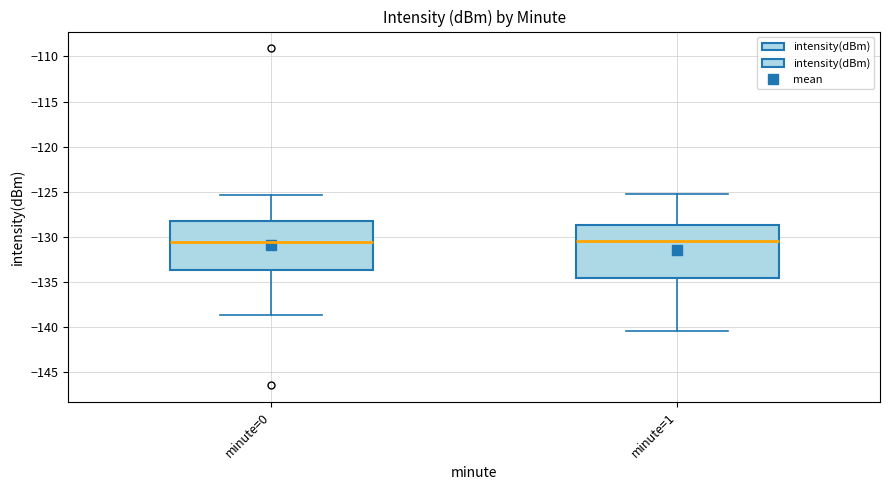

Reading left to right, read every box against the y-axis: the position of its median line, the range the box covers, and the ends of its whiskers. The values are not printed on the chart, so give them approximately, as read against the axis.

minute=0: median -130.5, box -133.5 to -128.5, whiskers -138.5 to -125.5
minute=1: median -130.5, box -134.5 to -128.5, whiskers -140.5 to -125.0